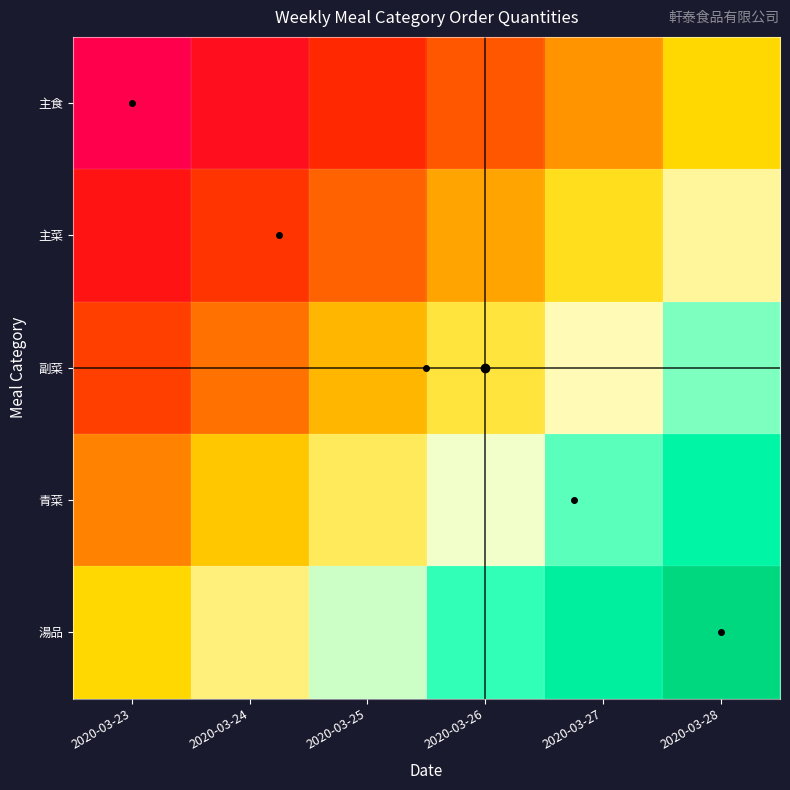

How many categories are shown in the chart?

6